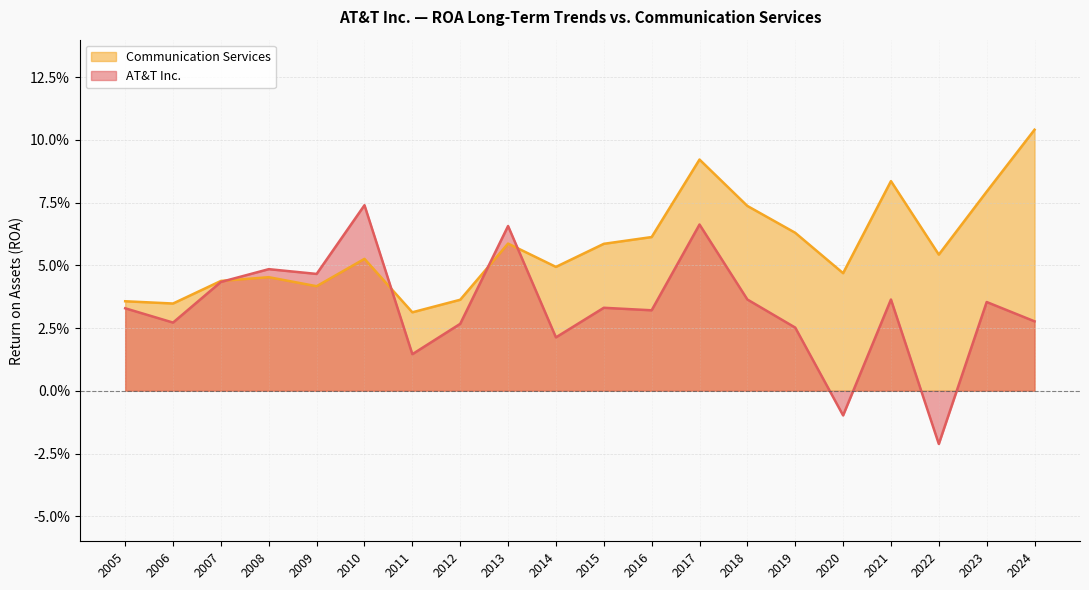

At which category does the chart reach its minimum across all series?

2022